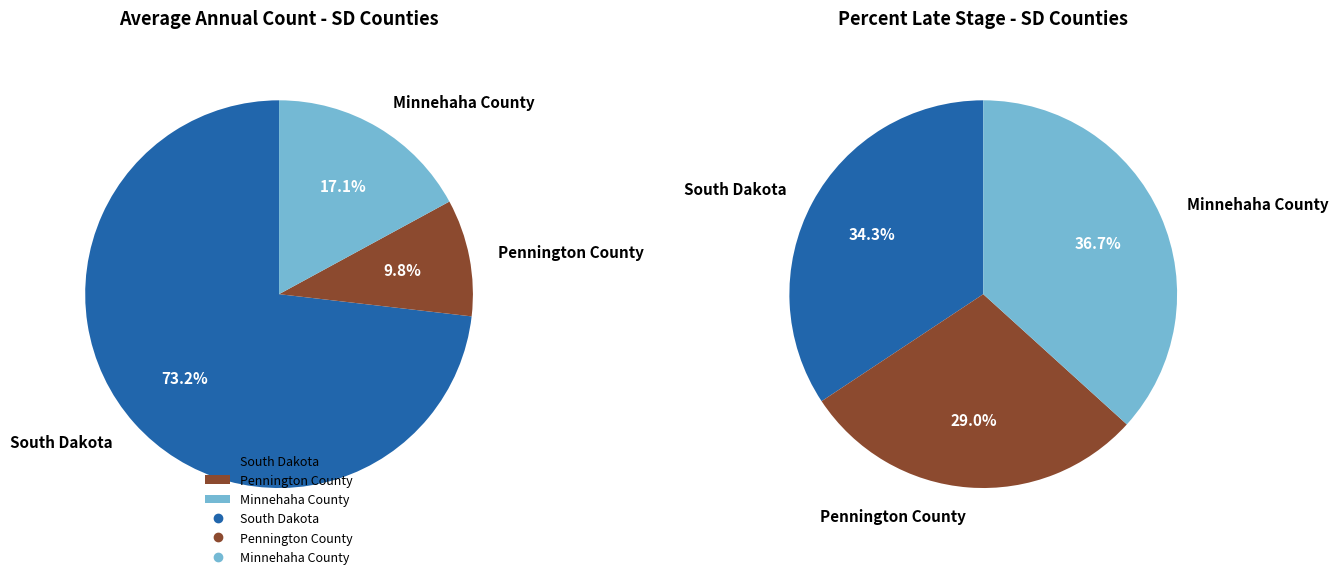

Count the number of slices in the pie.

3